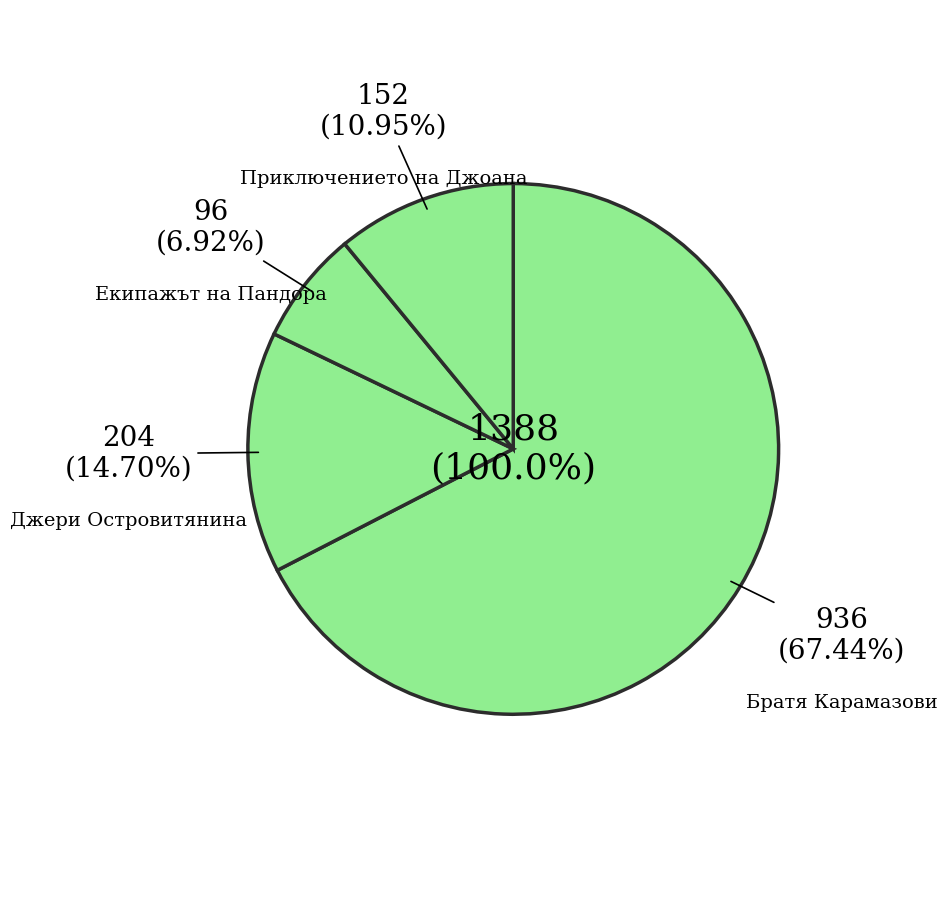

True or false: 1410 accounts for 58% of the total.

False